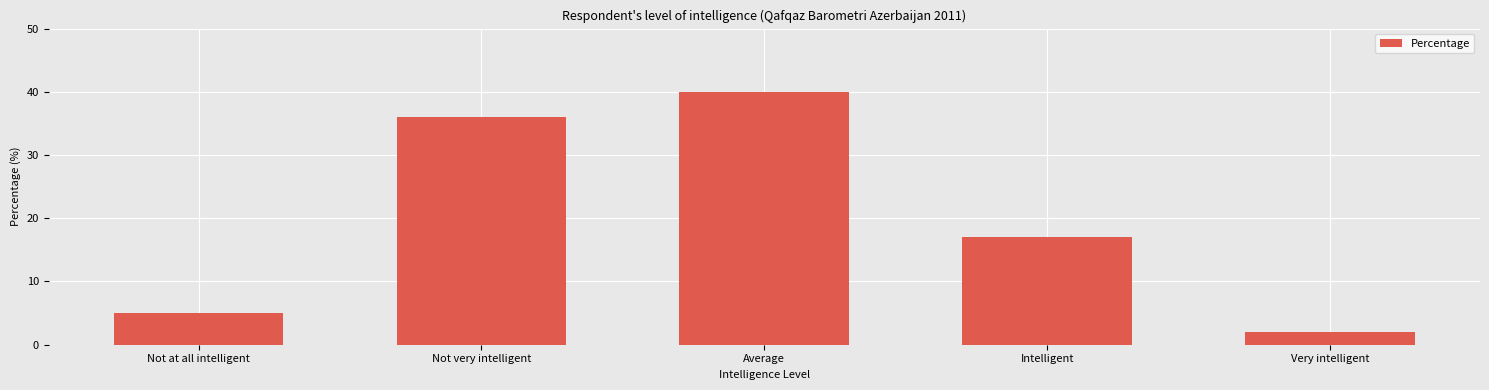

Reading left to right, what are all the values shown in this chart?

Not at all intelligent=5	Not very intelligent=36	Average=40	Intelligent=17	Very intelligent=2